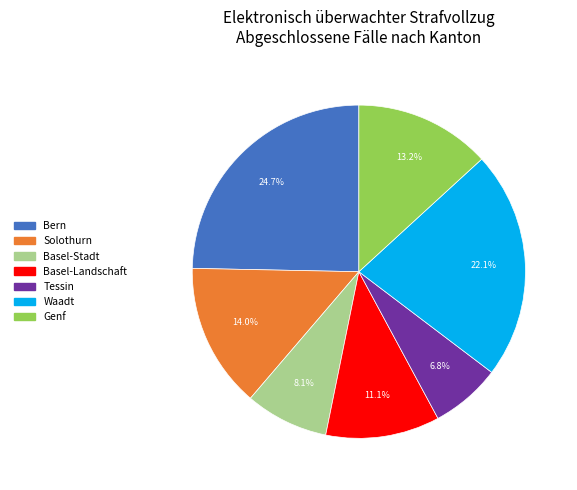

Which category has the smallest portion of the pie?

Tessin